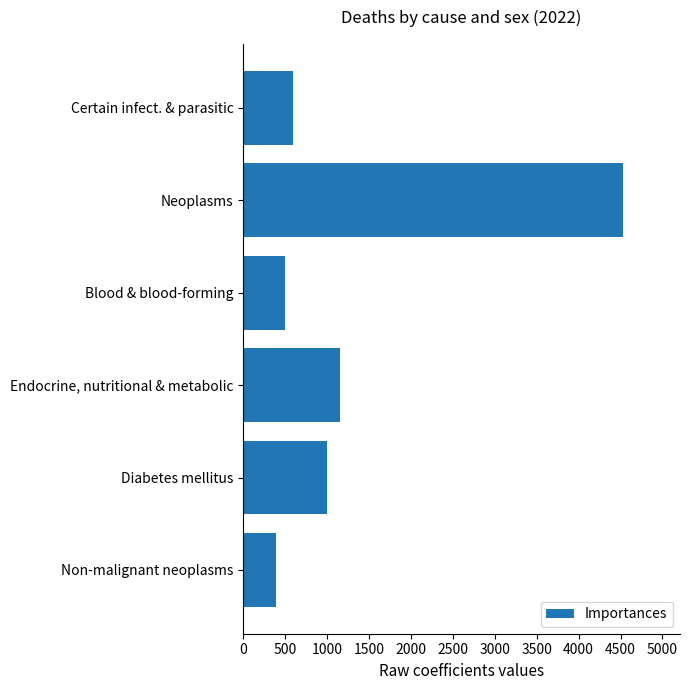

Is it true that the value at Diabetes mellitus is 1441?

False